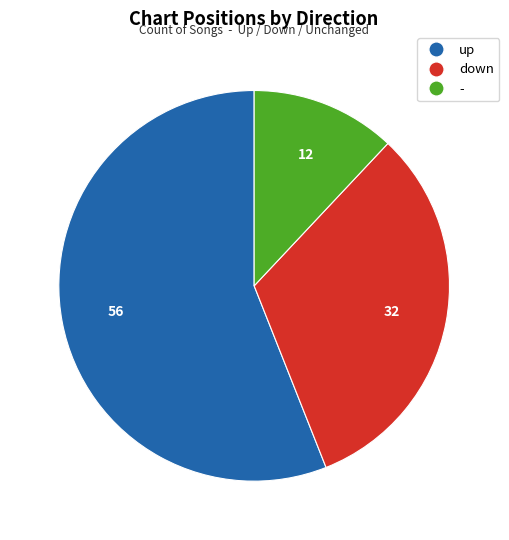

True or false: down accounts for 25% of the total.

False